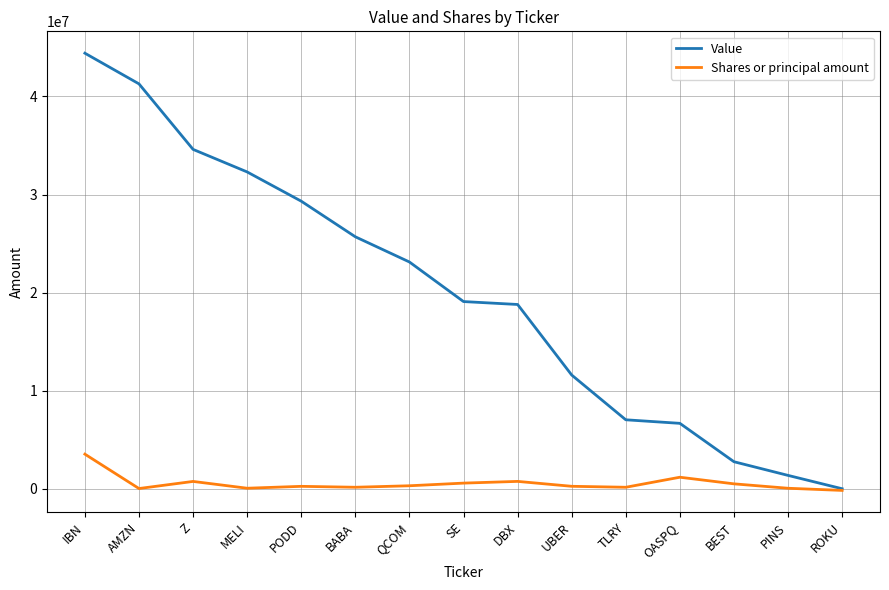

What are all the series names shown in the legend?

Value, Shares or principal amount